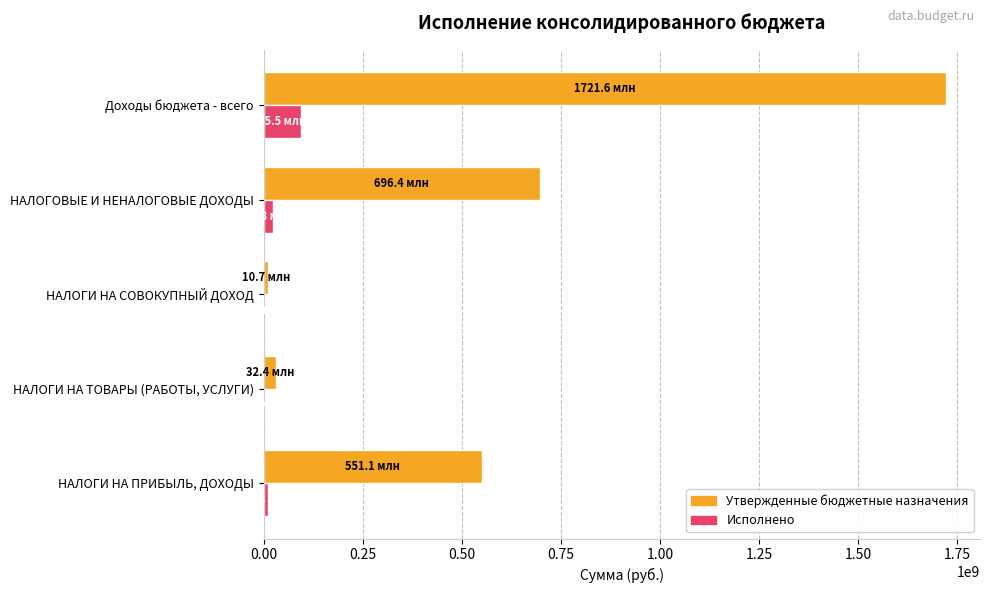

Is the value of Исполнено at НАЛОГОВЫЕ И НЕНАЛОГОВЫЕ ДОХОДЫ greater than the value of Утвержденные бюджетные назначения at Доходы бюджета - всего?

No